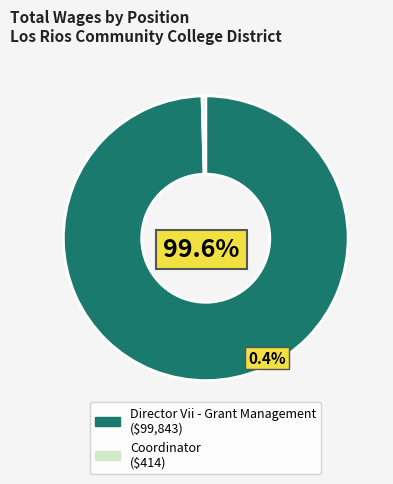

Do Coordinator and Director Vii - Grant Management together represent more than half of the pie?

Yes